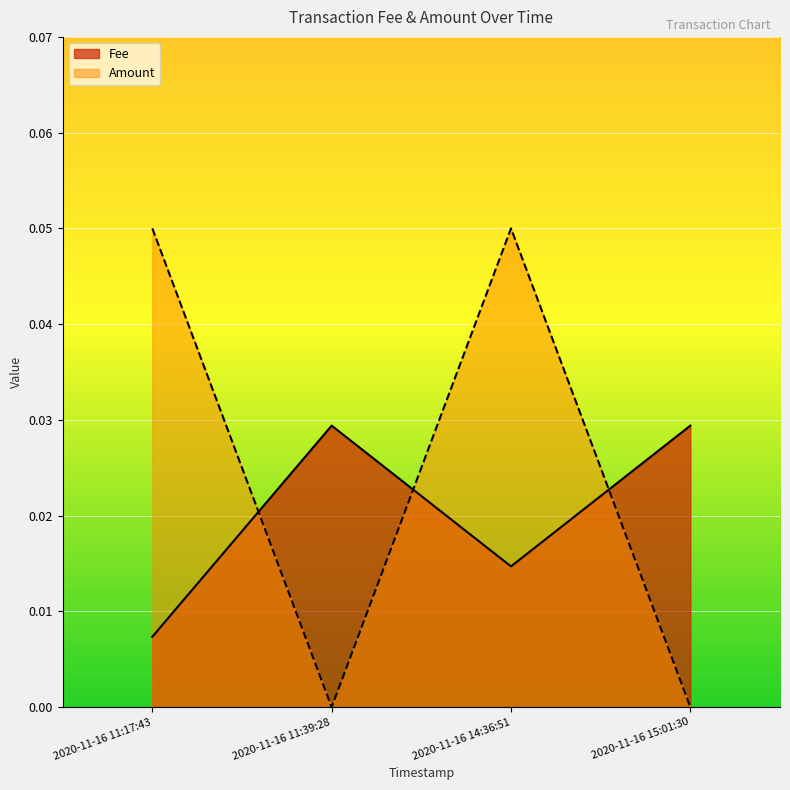

What is the change in value from 2020-11-16 11:17:43 to 2020-11-16 11:39:28?

-0.1